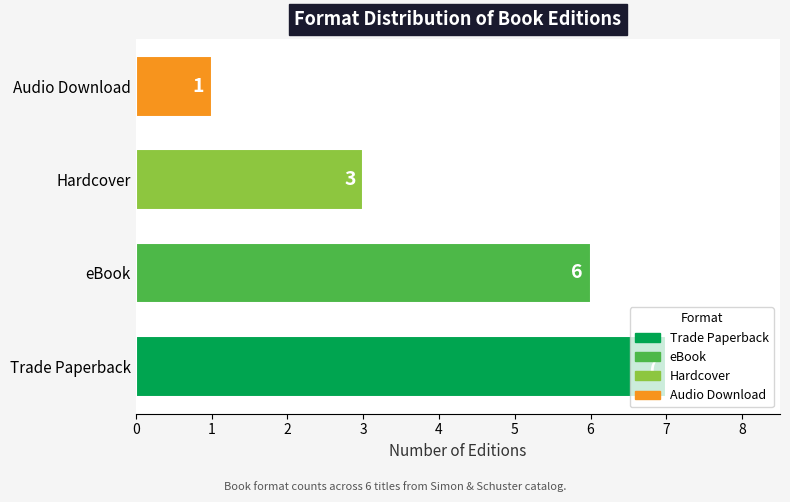

Which has a higher value, Trade Paperback or Audio Download?

Trade Paperback